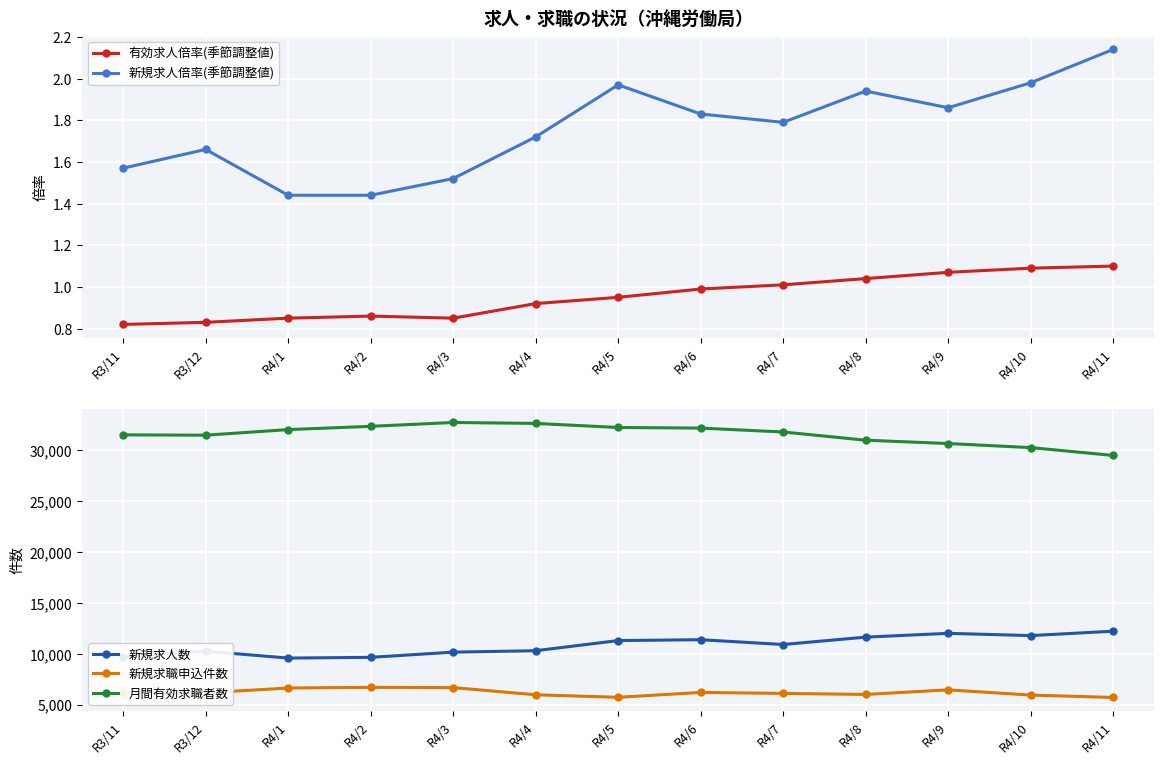

Reading left to right, transcribe all the data shown in this chart.

有効求人倍率(季節調整値): 0.8	0.8	0.8	0.9	0.8	0.9	0.9	1.0	1.0	1.0	1.1	1.1	1.1
新規求人倍率(季節調整値): 1.6	1.7	1.4	1.4	1.5	1.7	2.0	1.8	1.8	1.9	1.9	2.0	2.1
新規求人数: 9702.0	10263.0	9588.0	9660.0	10171.0	10311.0	11309.0	11392.0	10921.0	11645.0	12019.0	11796.0	12229.0
新規求職申込件数: 6199.0	6171.0	6645.0	6713.0	6686.0	5982.0	5734.0	6212.0	6116.0	6014.0	6466.0	5951.0	5717.0
月間有効求職者数: 31520.0	31488.0	32037.0	32357.0	32737.0	32644.0	32244.0	32185.0	31802.0	30995.0	30668.0	30268.0	29497.0